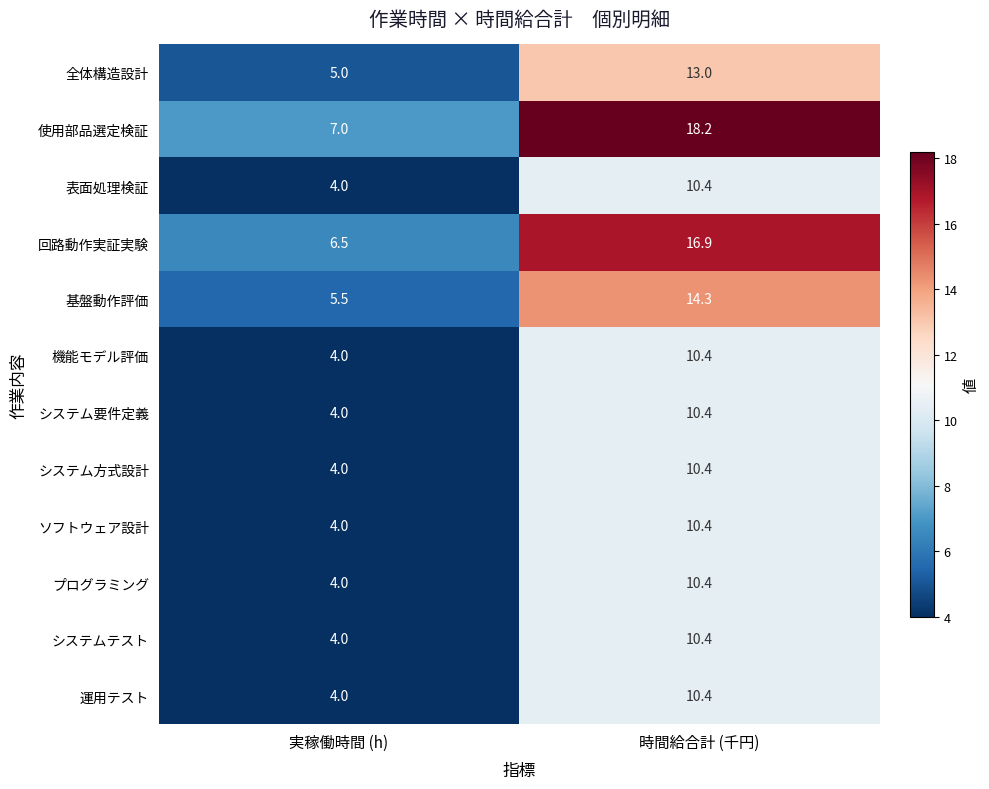

Reading left to right, transcribe all the data shown in this chart.

全体構造設計: 実稼働時間 (h)=5.0	時間給合計 (千円)=13.0
使用部品選定検証: 実稼働時間 (h)=7.0	時間給合計 (千円)=18.2
表面処理検証: 実稼働時間 (h)=4.0	時間給合計 (千円)=10.4
回路動作実証実験: 実稼働時間 (h)=6.5	時間給合計 (千円)=16.9
基盤動作評価: 実稼働時間 (h)=5.5	時間給合計 (千円)=14.3
機能モデル評価: 実稼働時間 (h)=4.0	時間給合計 (千円)=10.4
システム要件定義: 実稼働時間 (h)=4.0	時間給合計 (千円)=10.4
システム方式設計: 実稼働時間 (h)=4.0	時間給合計 (千円)=10.4
ソフトウェア設計: 実稼働時間 (h)=4.0	時間給合計 (千円)=10.4
プログラミング: 実稼働時間 (h)=4.0	時間給合計 (千円)=10.4
システムテスト: 実稼働時間 (h)=4.0	時間給合計 (千円)=10.4
運用テスト: 実稼働時間 (h)=4.0	時間給合計 (千円)=10.4